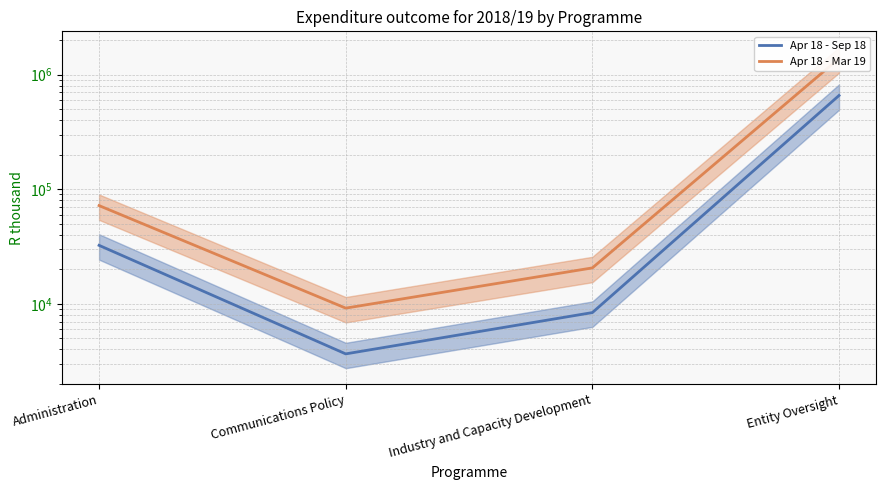

Reading left to right, what are all the values shown in this chart?

Apr 18 - Sep 18: 32373	3651	8376	658460
Apr 18 - Mar 19: 71984	9162	20568	1386407